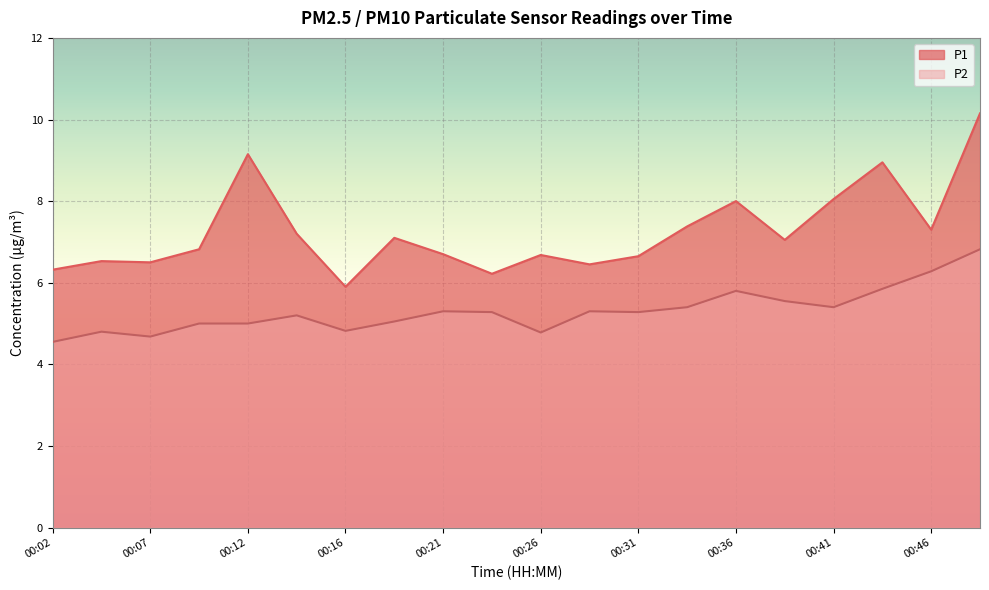

True or false: P2 and P1 intersect in this chart.

False